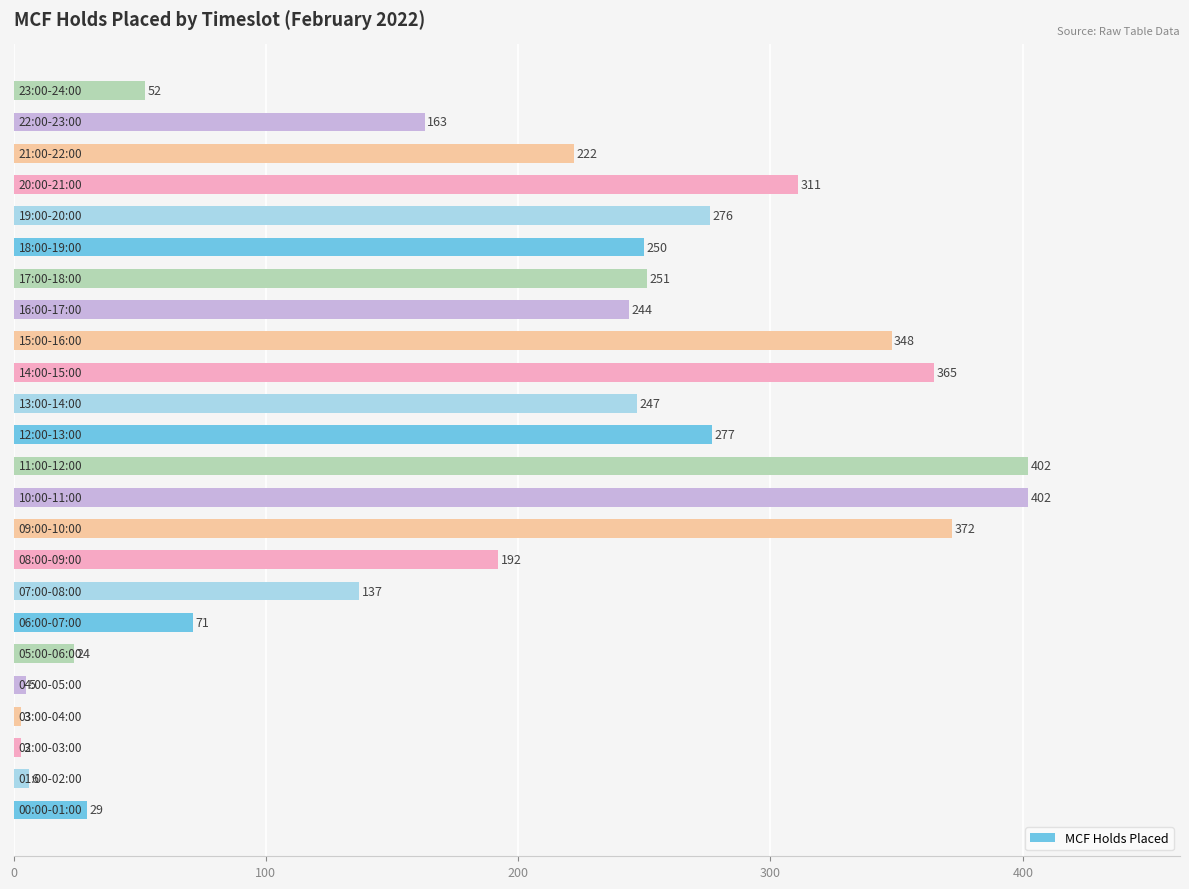

How many series are shown in this chart?

1